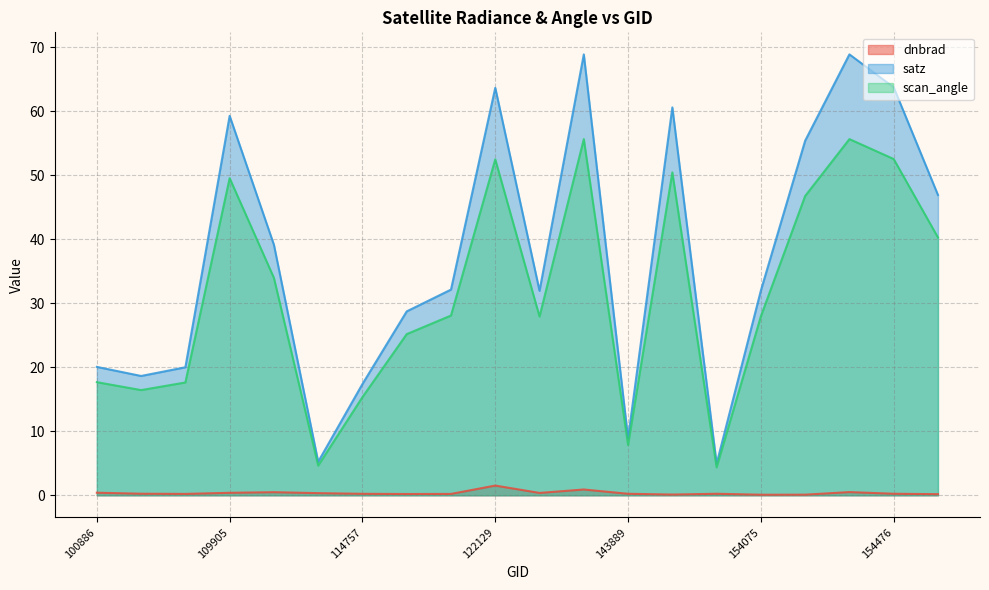

True or false: dnbrad has more than 1 interior local peaks.

True